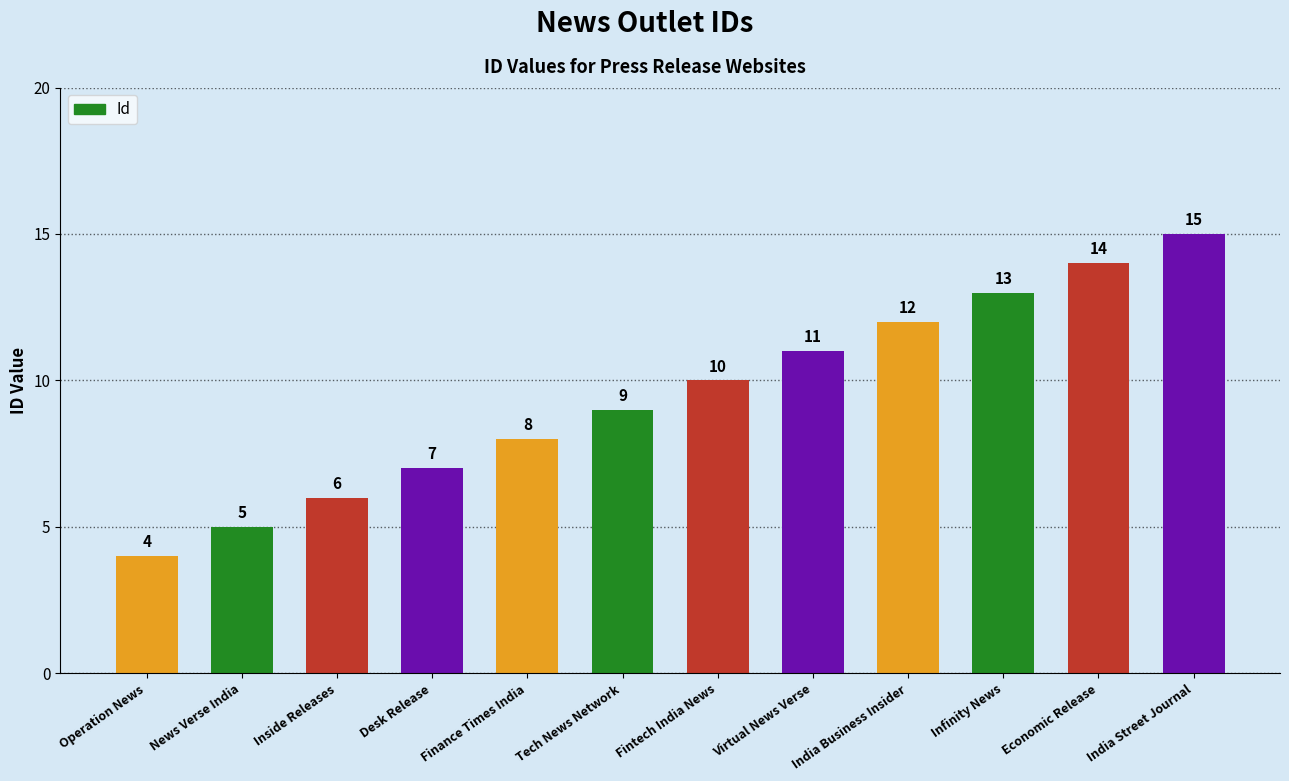

Reading left to right, extract all data points from this chart.

4	5	6	7	8	9	10	11	12	13	14	15